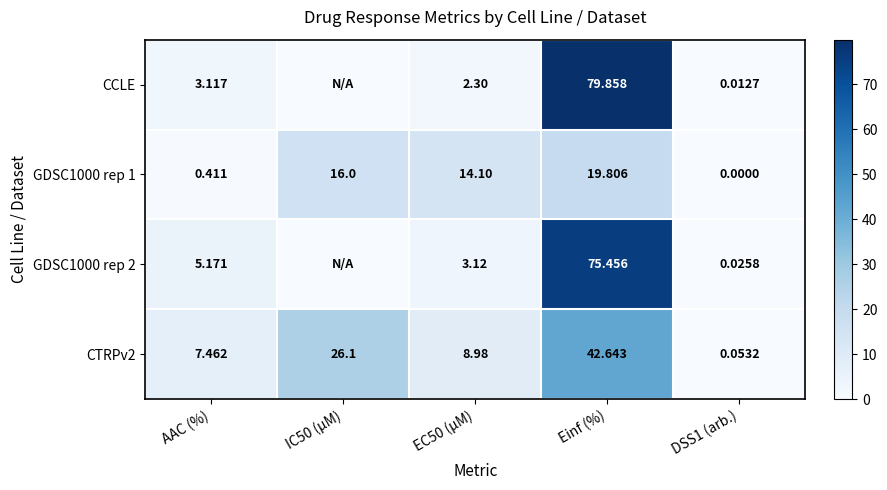

Is the value of CCLE at EC50 (µM) greater than the value of GDSC1000 rep 2 at DSS1 (arb.)?

Yes